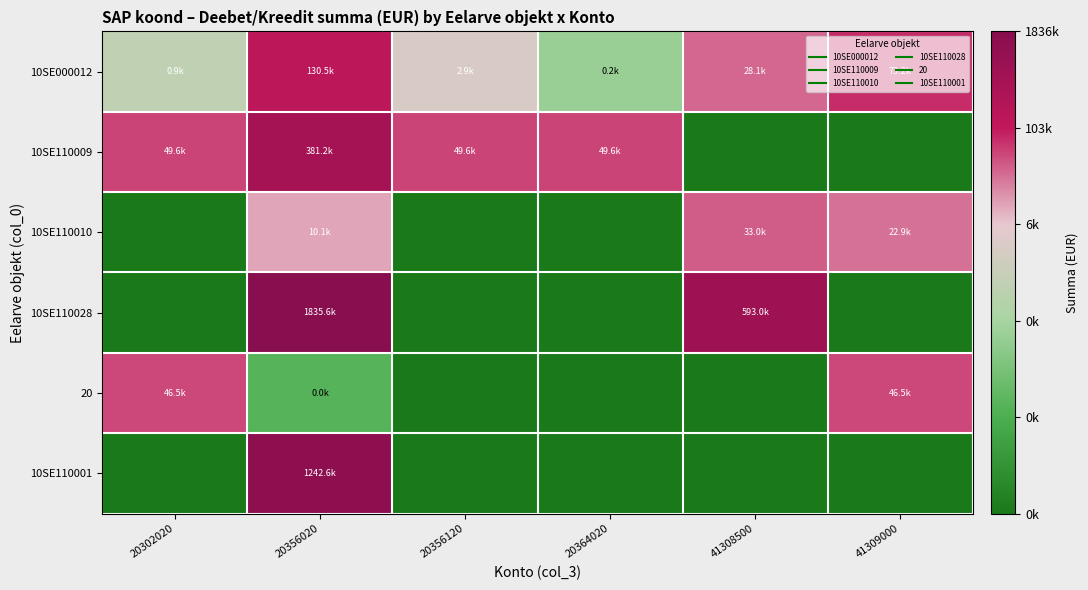

What is the difference between the highest and lowest values at 20364020?

10.8